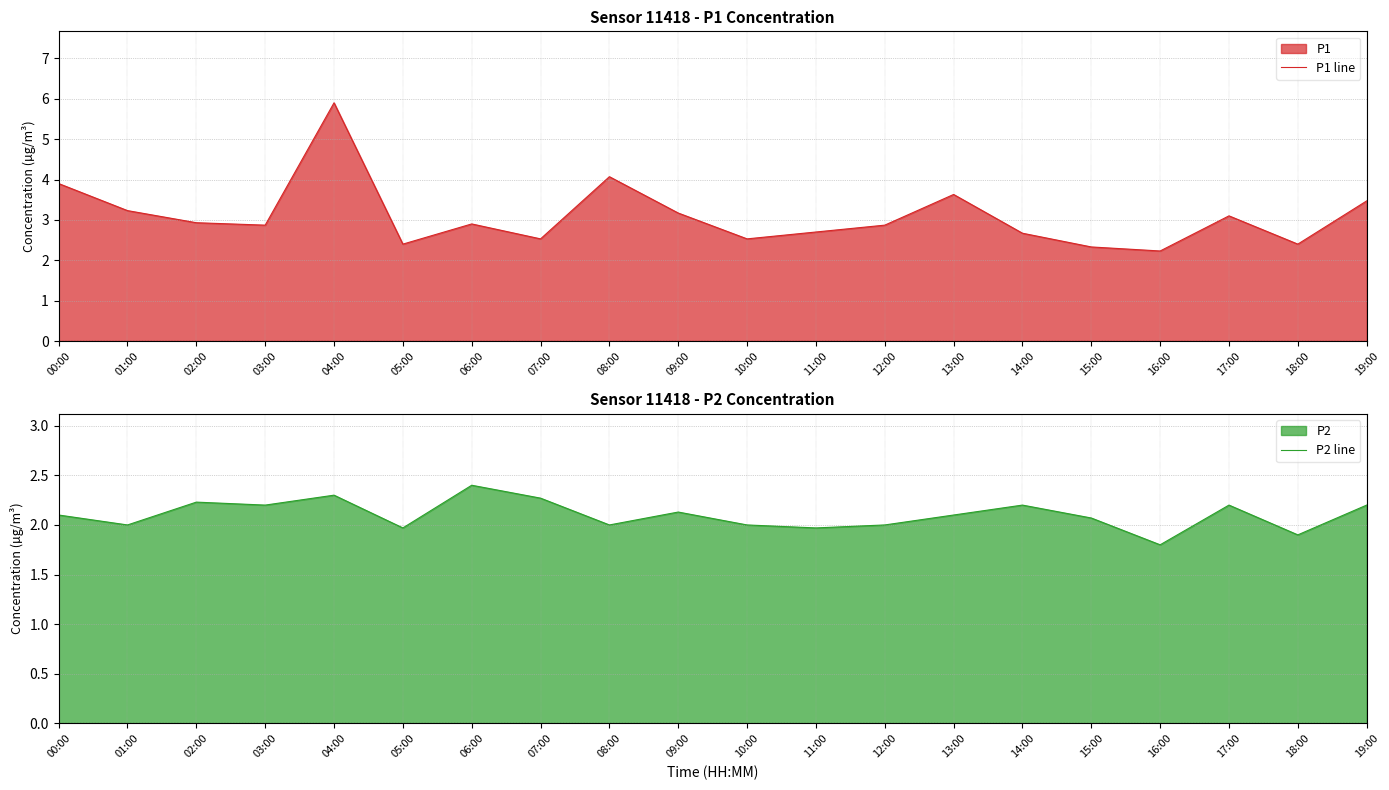

Which series has the largest range (max minus min)?

P1 line